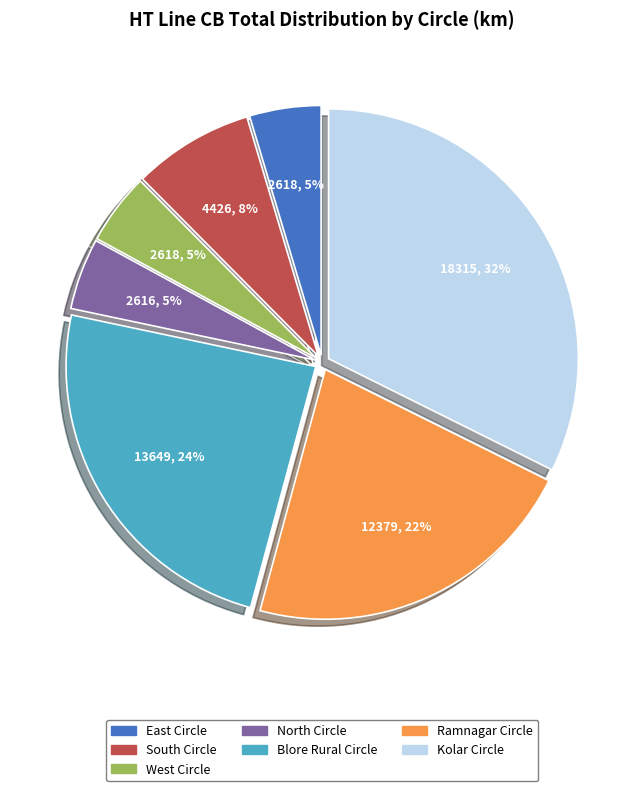

Does any single category account for the majority?

No